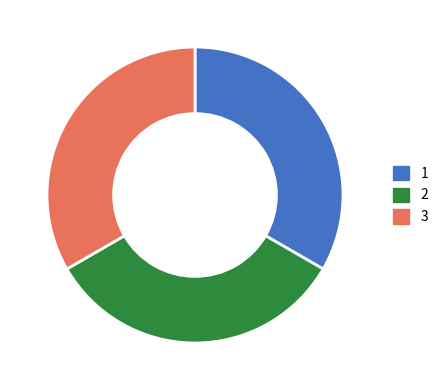

How many segments does this pie chart have?

3